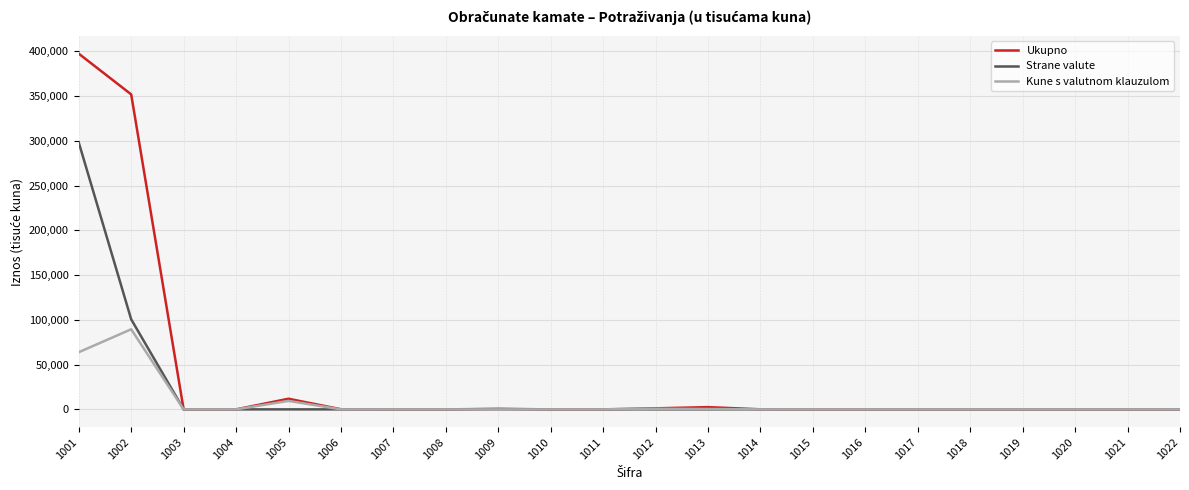

Does the chart display data point markers on the line(s)?

No